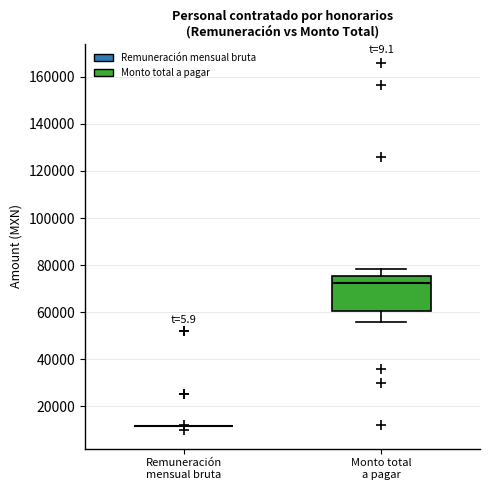

Reading left to right, read every box against the y-axis: the position of its median line, the range the box covers, and the ends of its whiskers. The values are not printed on the chart, so give them approximately, as read against the axis.

Remuneración mensual bruta: box collapsed to a line at 12000, whiskers 12000 to 12000
Monto total a pagar: median 72000, box 60000 to 76000, whiskers 56000 to 78000